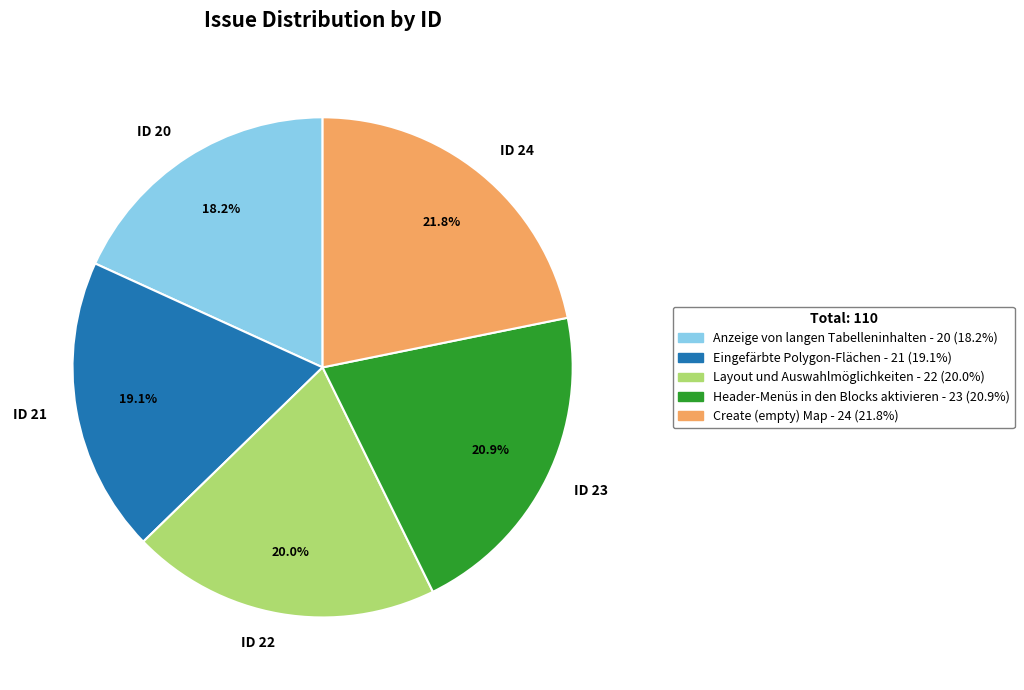

Is Eingefärbte Polygon-Flächen the majority of the pie?

No